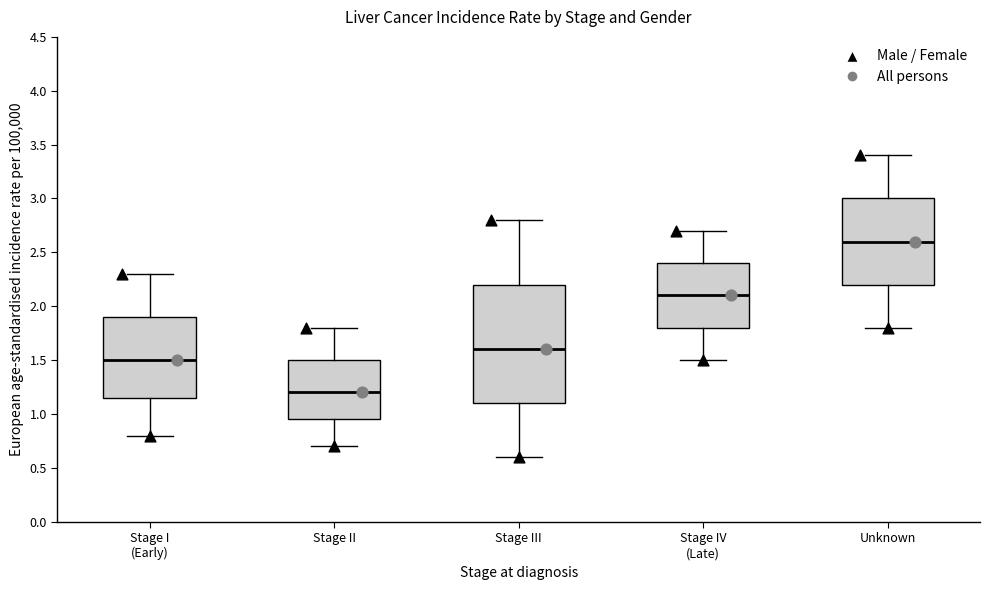

Reading left to right, transcribe this box plot: for each box, give where its median line is, the range the box spans, and where its two whiskers end, as read against the y-axis. The values are not printed on the chart, so give them approximately, as read against the axis.

Stage I (Early): median 1.50, box 1.15 to 1.90, whiskers 0.80 to 2.30
Stage II: median 1.20, box 0.95 to 1.50, whiskers 0.70 to 1.80
Stage III: median 1.60, box 1.10 to 2.20, whiskers 0.60 to 2.80
Stage IV (Late): median 2.10, box 1.80 to 2.40, whiskers 1.50 to 2.70
Unknown: median 2.60, box 2.20 to 3.00, whiskers 1.80 to 3.40